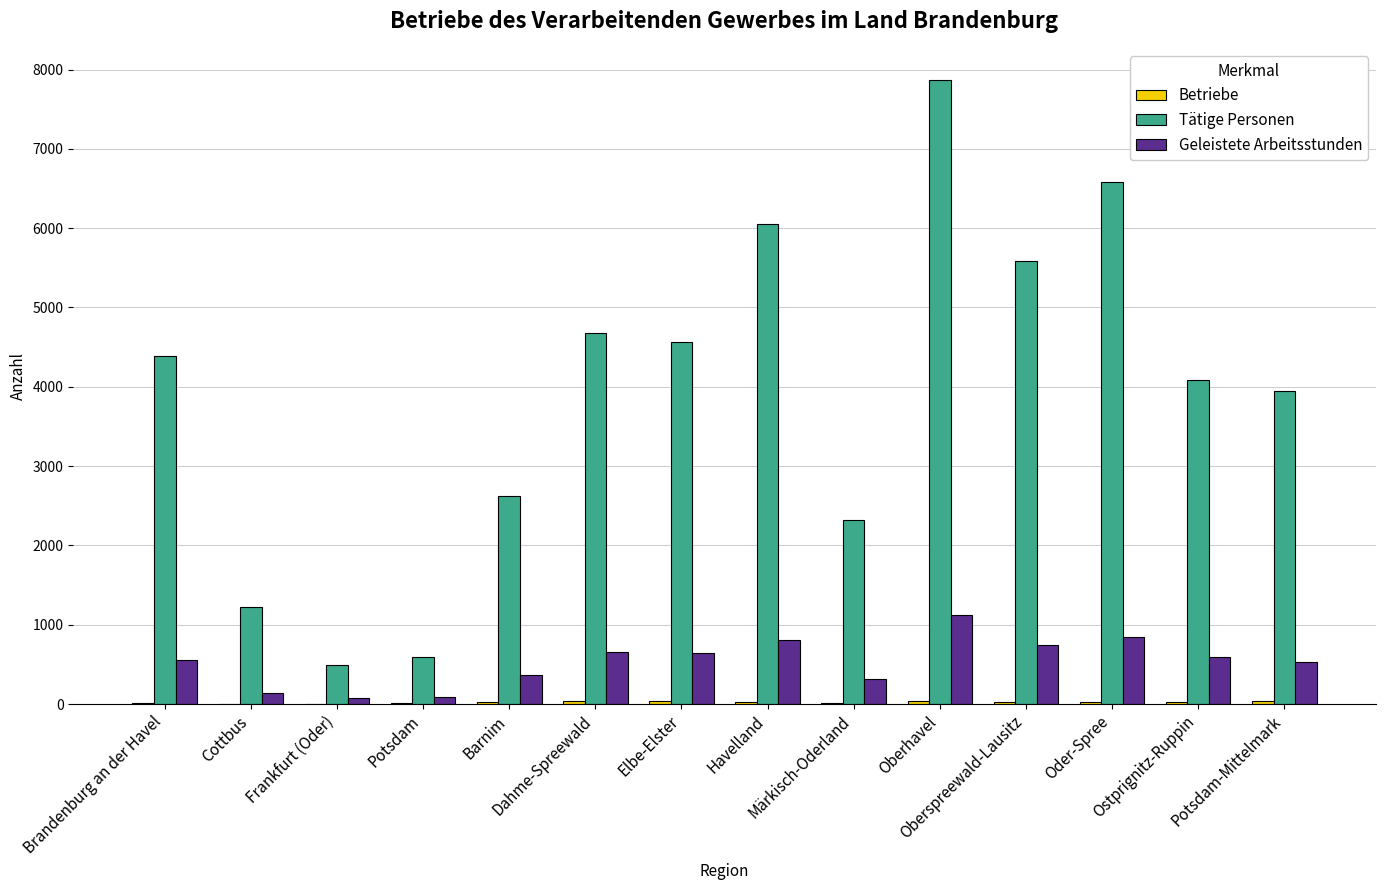

Which series has the largest total across all categories?

Tätige Personen